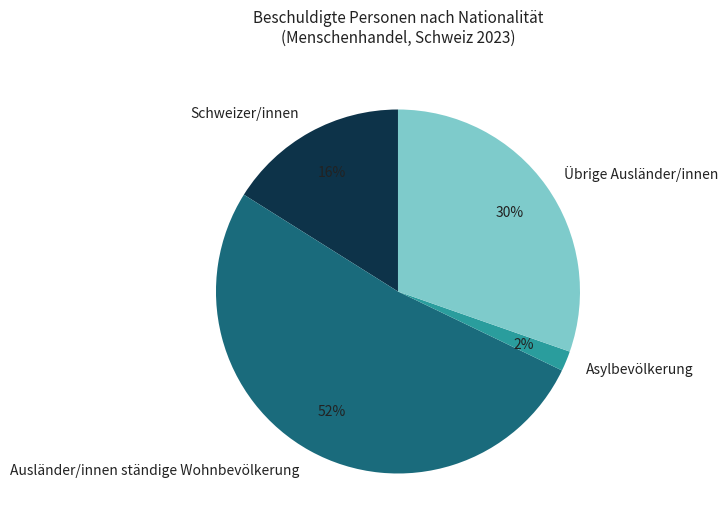

Rank the categories by value from lowest to highest.

Asylbevölkerung, Schweizer/innen, Übrige Ausländer/innen, Ausländer/innen ständige Wohnbevölkerung